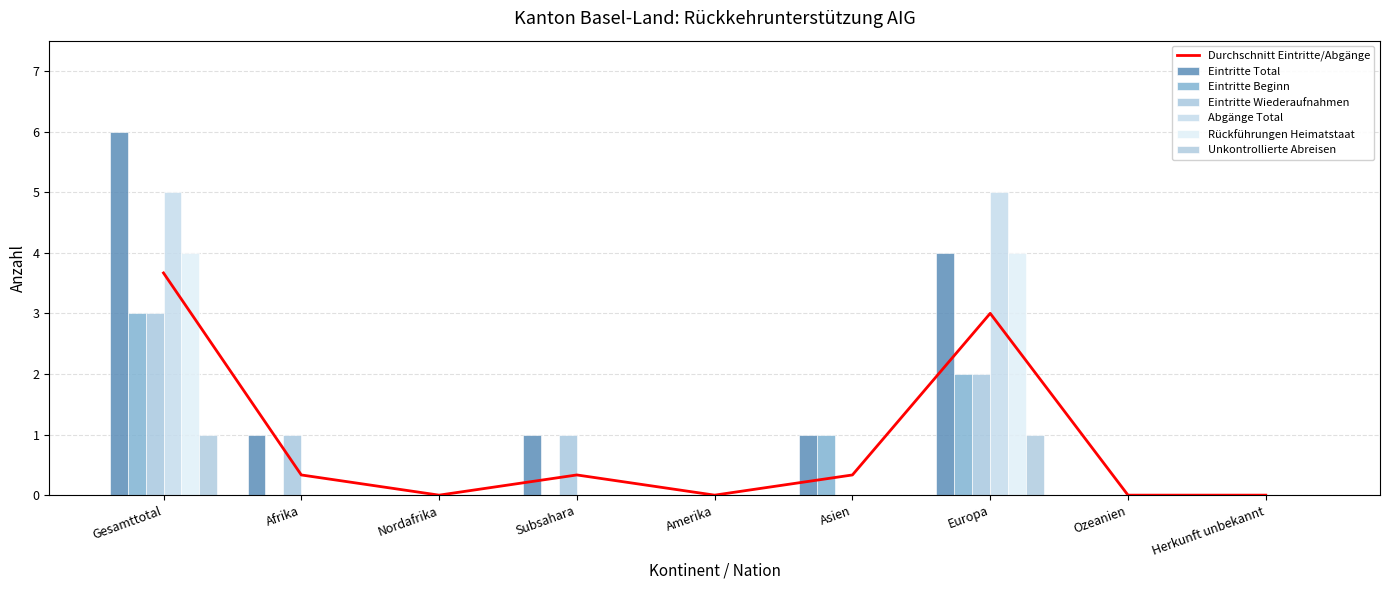

Which series has the widest spread of values?

Eintritte Total